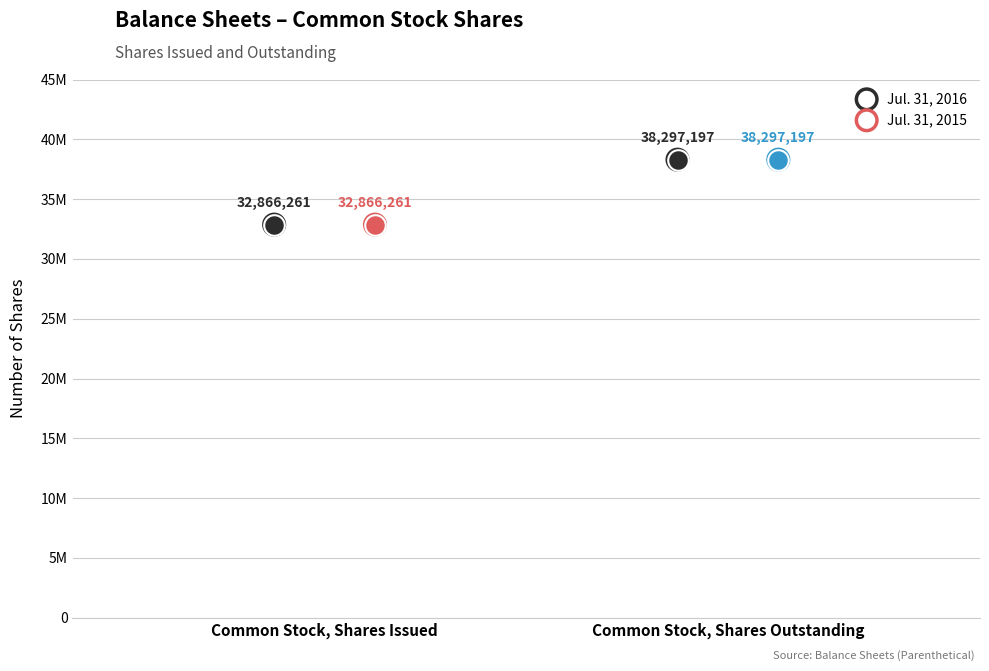

Which series has the largest Y range (max minus min)?

Jul. 31, 2016